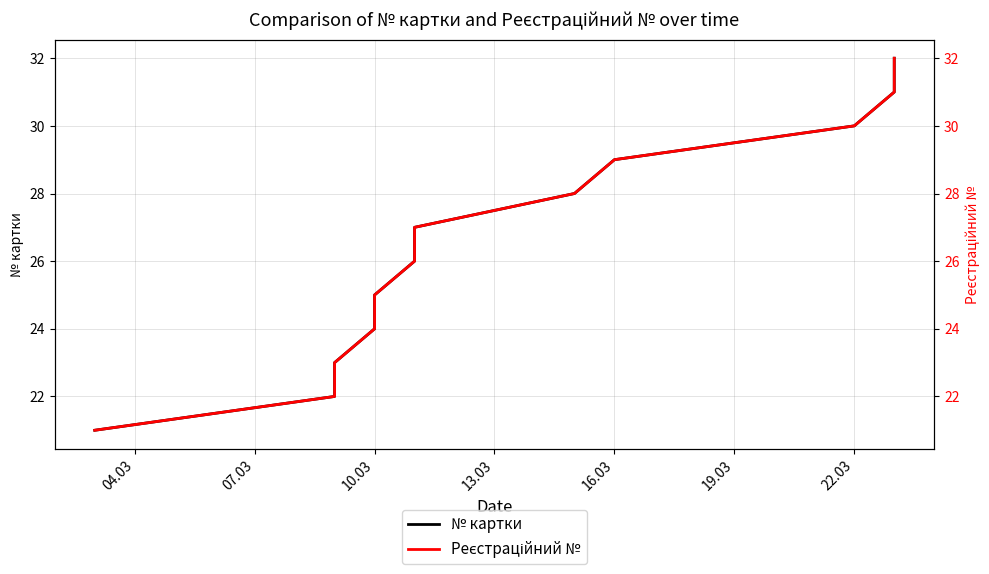

Is the value of № картки at 22.03 greater than the value of Реєстраційний № at 16.03?

Yes